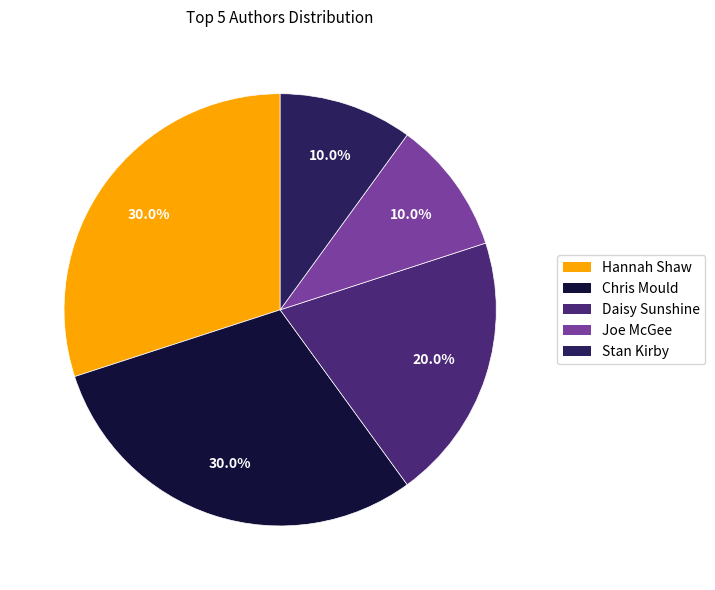

Is there a majority slice in this chart?

No